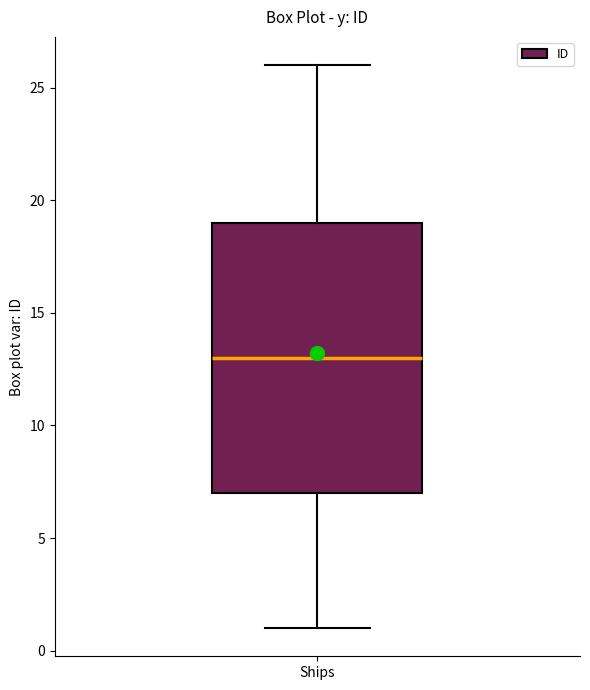

Read this box plot against the y-axis: the position of the median line, the range covered by the box, and the ends of both whiskers. The values are not printed on the chart, so give them approximately, as read against the axis.

median 13, box 7 to 19, whiskers 1 to 26